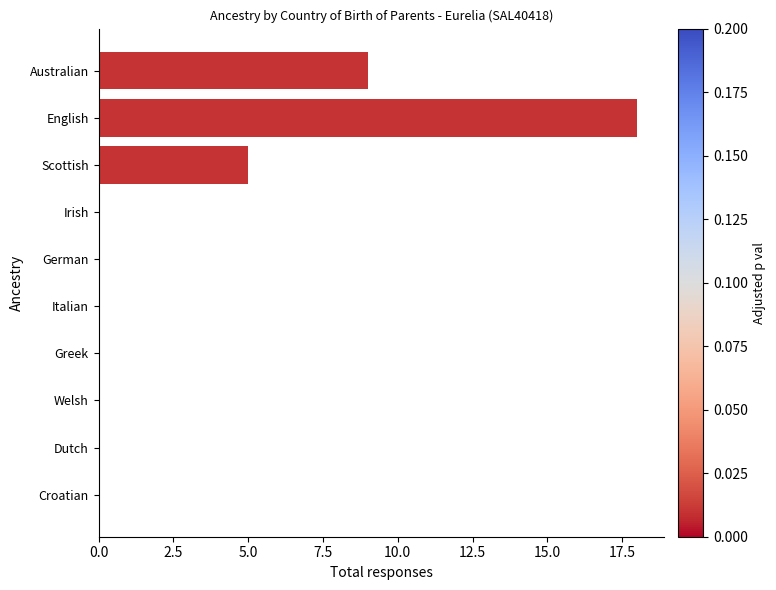

Does the chart contain stacked bars?

No